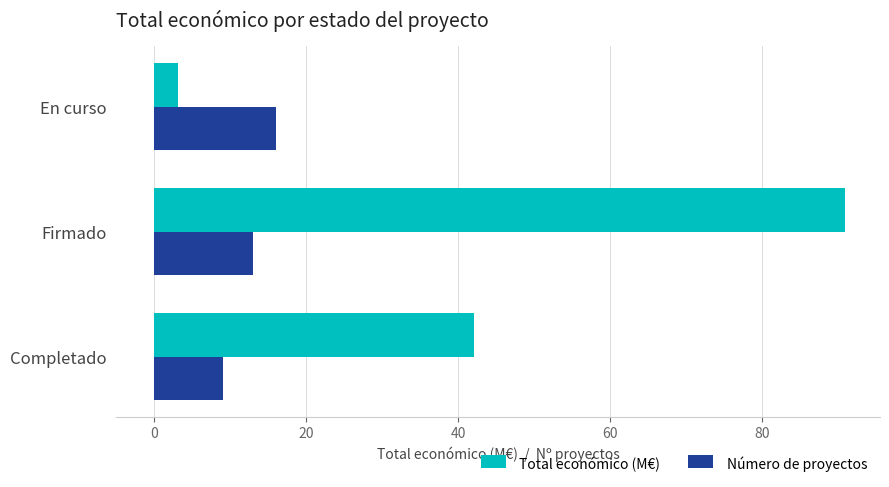

Is it true that Número de proyectos equals 9.0 at Completado?

True